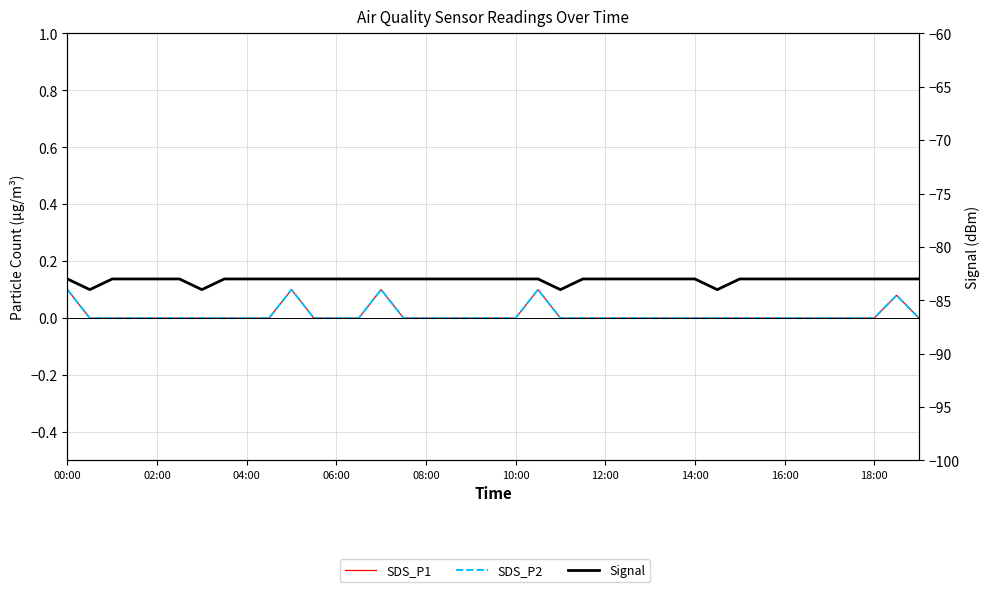

At which category is the sum across all series the highest?

00:00